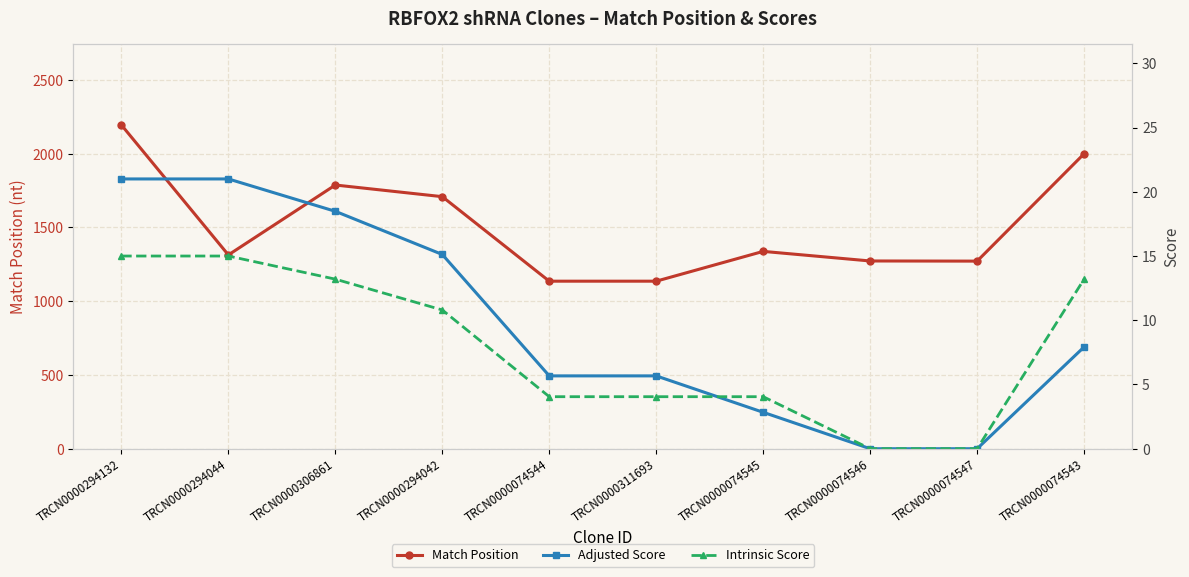

What is the sum of all Intrinsic Score values?

79.3